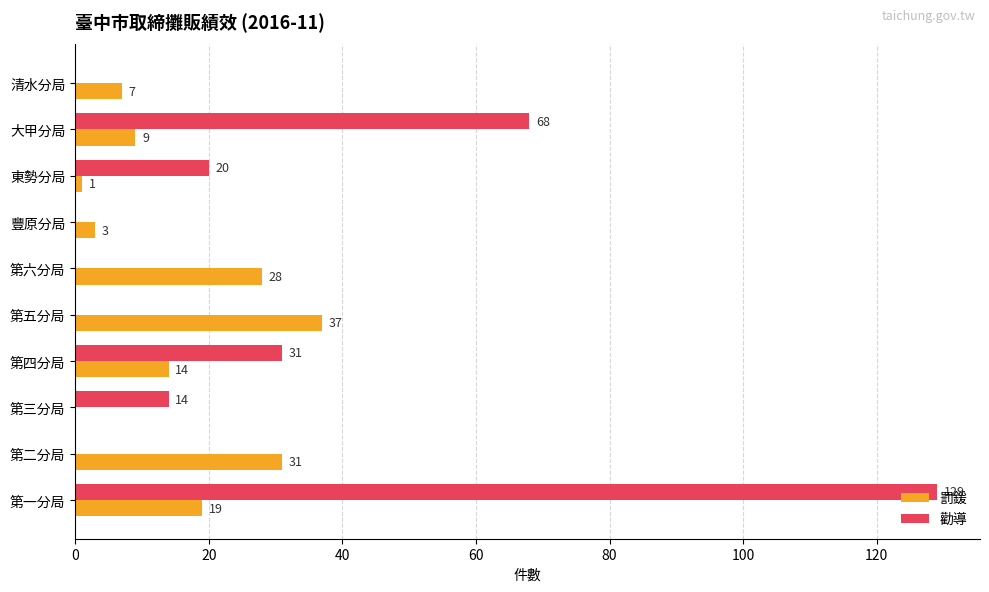

Which category has the highest value across all series?

第一分局